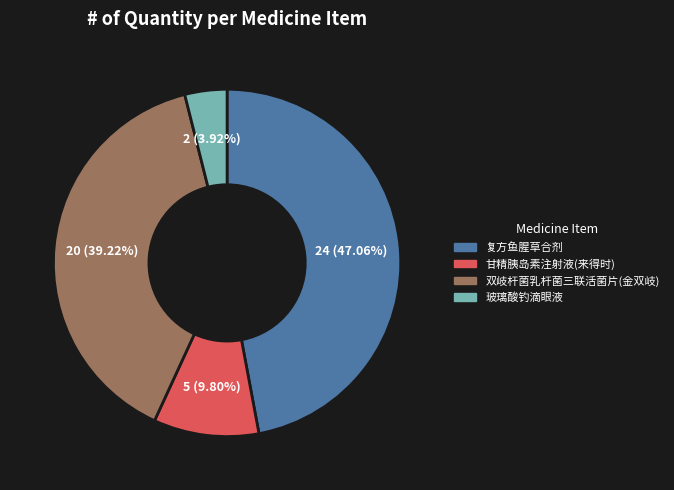

How many segments does this pie chart have?

4